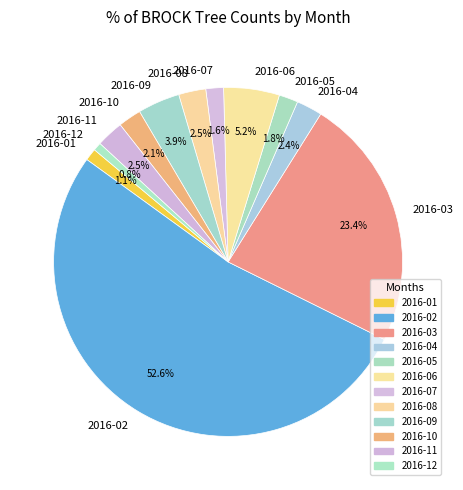

What is the ratio of the value at 2016-11 to the value at 2016-12?

3.3